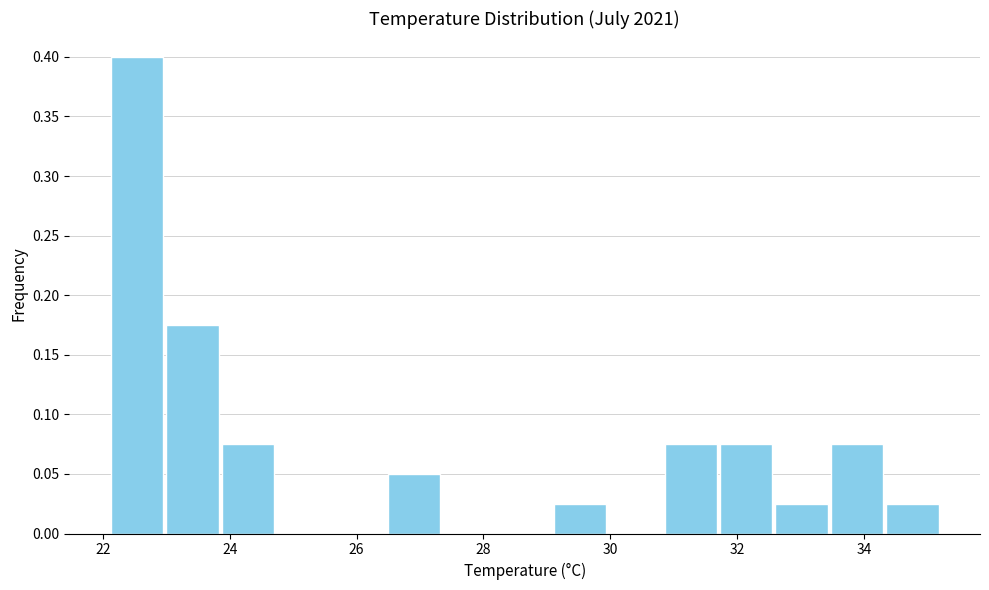

How tall is the bar that spans 23.8 to 24.8 on the x-axis? Neither the bar edges nor the heights are printed on the chart, so give them approximately, as read against the axes.

0.075